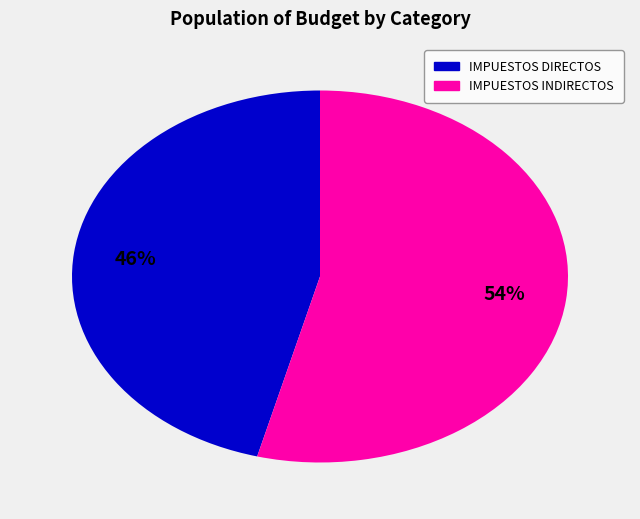

To the nearest percent, what is the average slice percentage?

50%